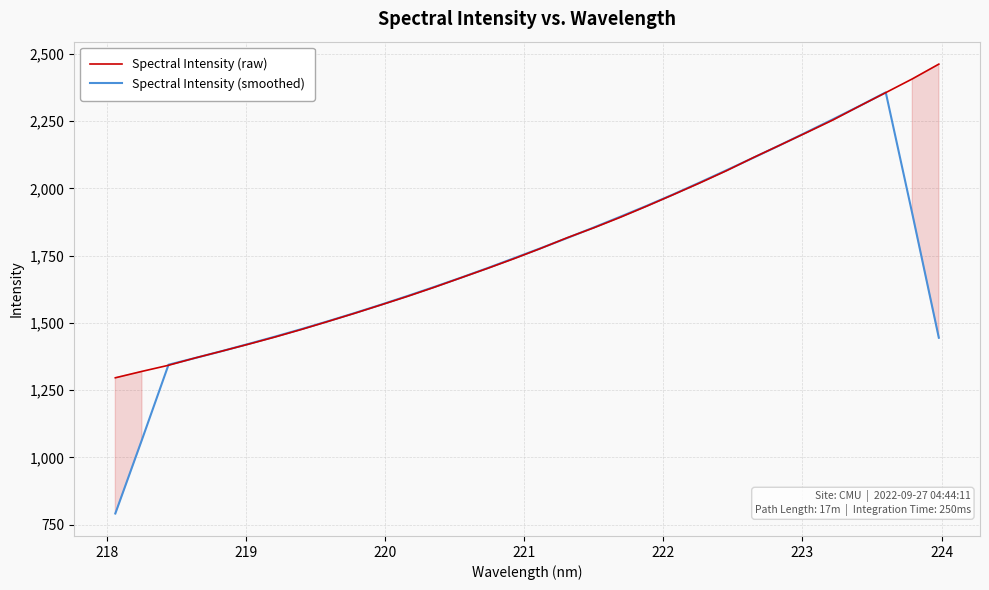

What is the value of the Spectral Intensity (raw) point at the 16th from the left?

1738.7